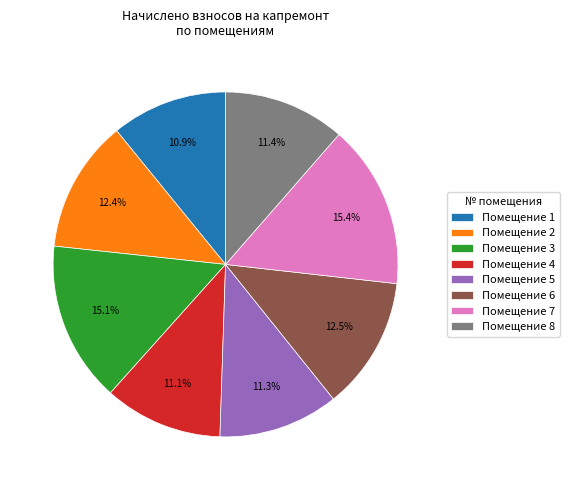

To the nearest percent, what is the average slice percentage?

12%